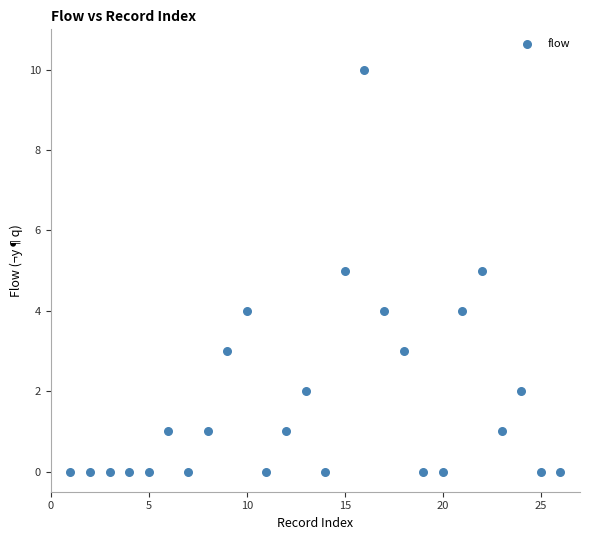

What is the range of Y values (max minus min)?

10